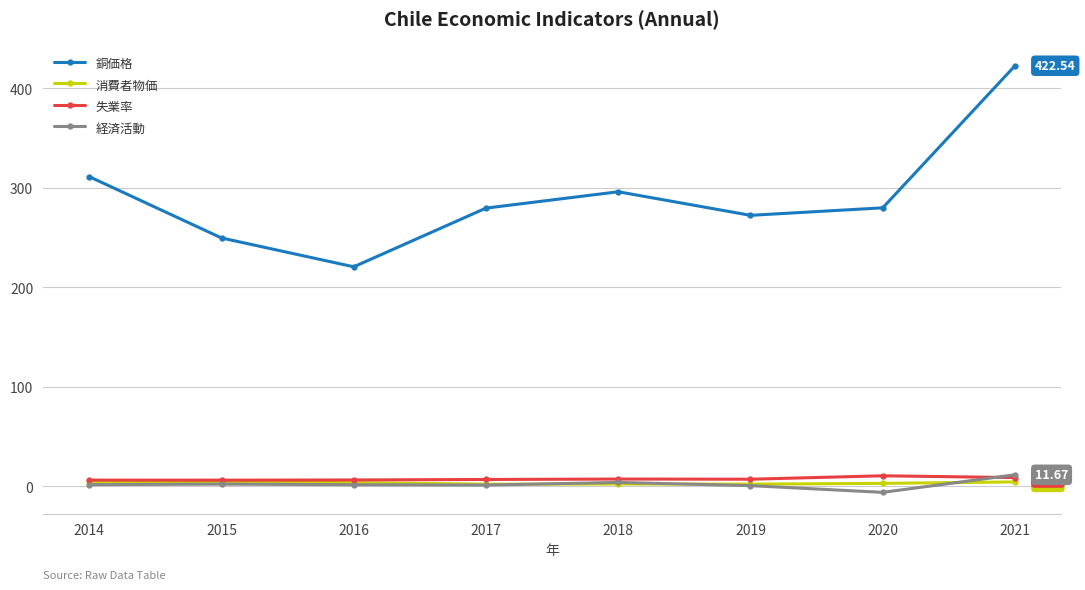

How many lines are shown in the chart?

4